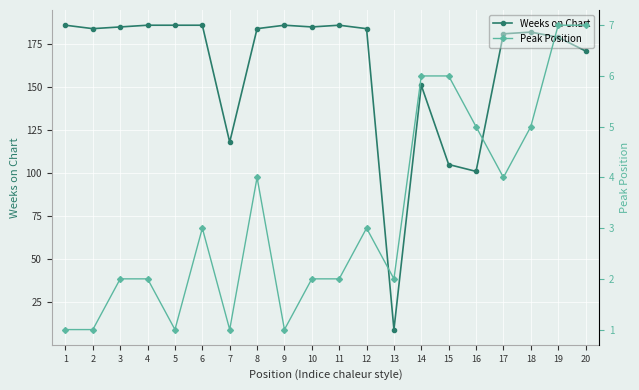

What is the sum of all Weeks on Chart values?

3235